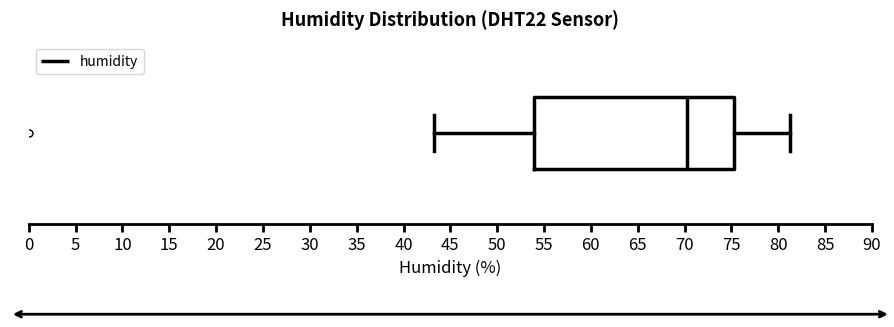

Transcribe this box plot: give where the median line is, the range the box spans, and where the two whiskers end, as read against the x-axis. The values are not printed on the chart, so give them approximately, as read against the axis.

median 70.5, box 54.0 to 75.5, whiskers 43.5 to 81.0